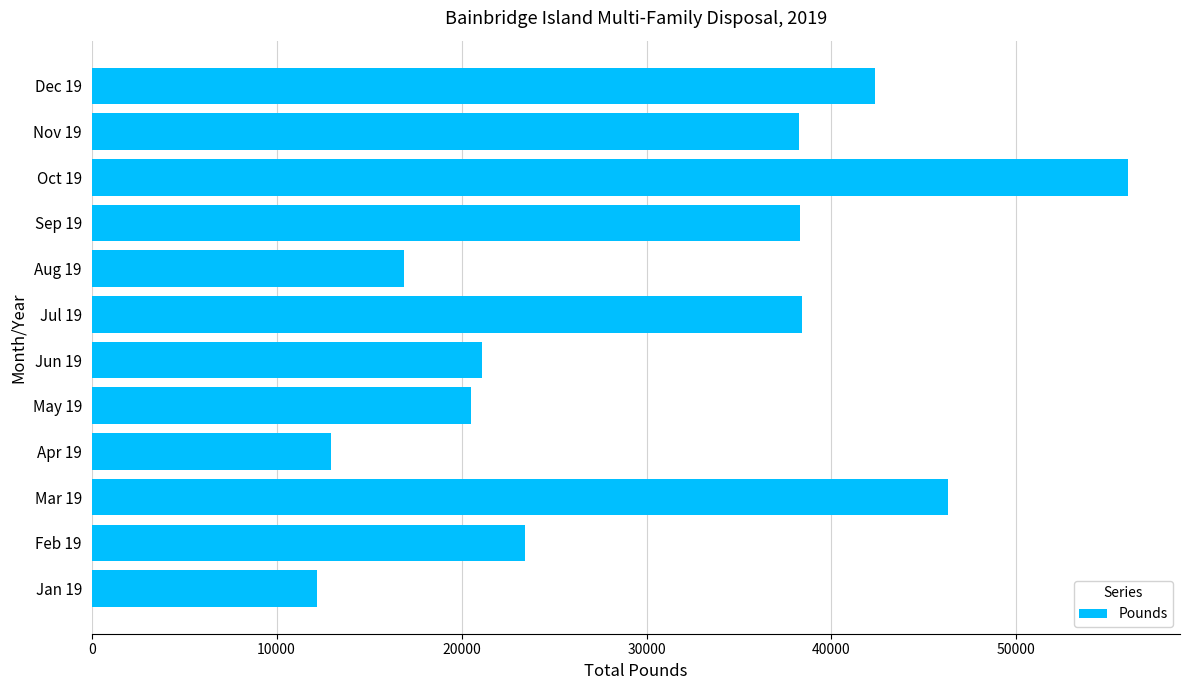

Is it true that the value at Nov 19 is 20564?

False